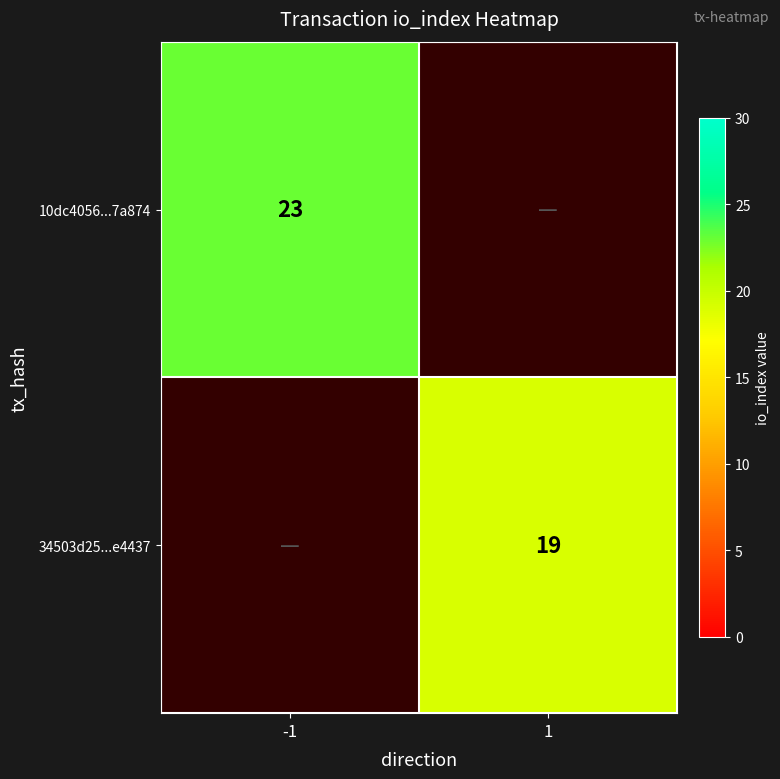

Is the value of 34503d25...e4437 at 1 greater than the value of 10dc4056...7a874 at -1?

No